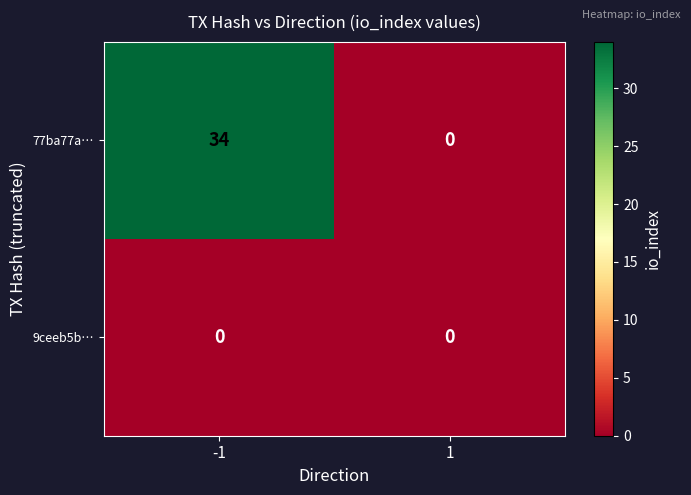

At -1, list the series in order from largest to smallest.

77ba77a…, 9ceeb5b…